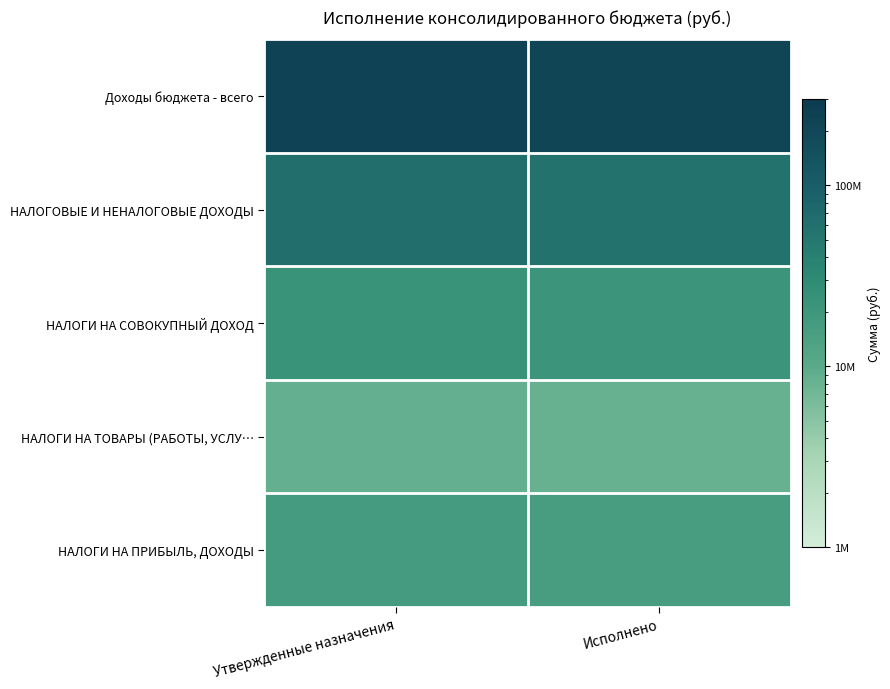

Between Утвержденные назначения and Исполнено, which series saw the biggest shift?

Доходы бюджета - всего